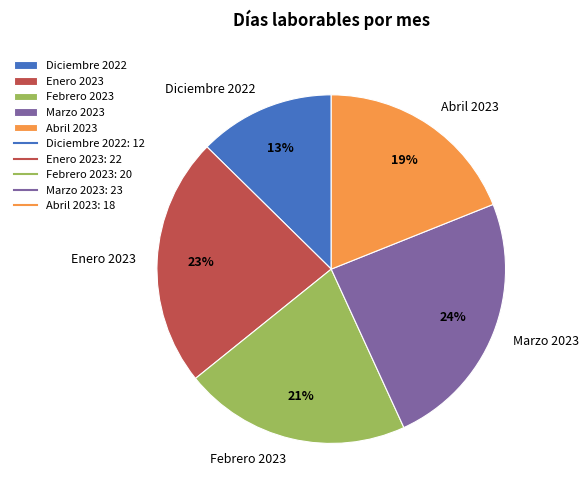

What is the smallest slice in the pie chart?

Diciembre 2022